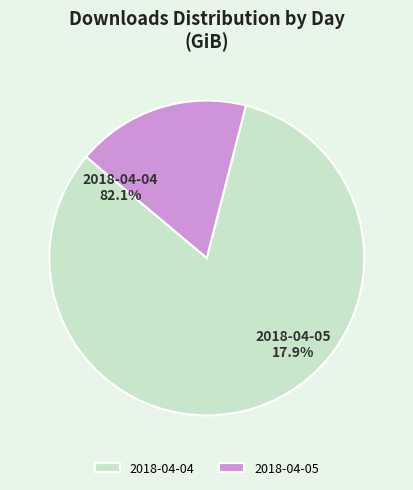

Which category has the smallest portion of the pie?

2018-04-05